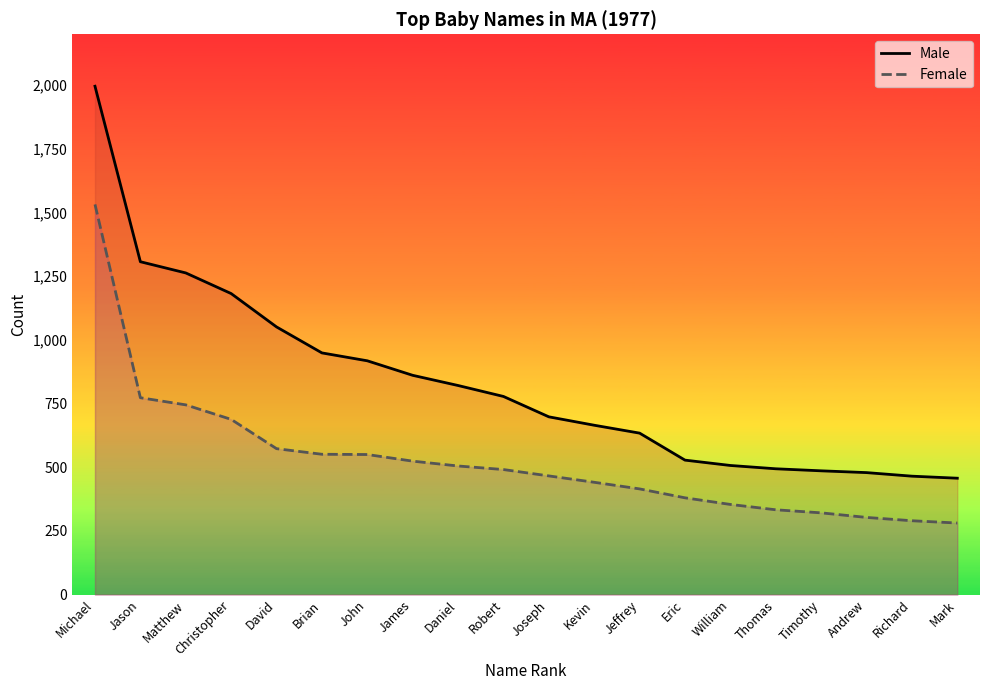

Reading right to left, transcribe all the data shown in this chart.

Male: Mark=457	Richard=465	Andrew=479	Timothy=486	Thomas=494	William=507	Eric=528	Jeffrey=634	Kevin=665	Joseph=698	Robert=778	Daniel=821	James=861	John=918	Brian=949	David=1051	Christopher=1182	Matthew=1263	Jason=1307	Michael=1996
Female: Mark=281	Richard=290	Andrew=303	Timothy=321	Thomas=333	William=354	Eric=380	Jeffrey=415	Kevin=441	Joseph=466	Robert=491	Daniel=505	James=524	John=550	Brian=551	David=573	Christopher=688	Matthew=745	Jason=773	Michael=1532